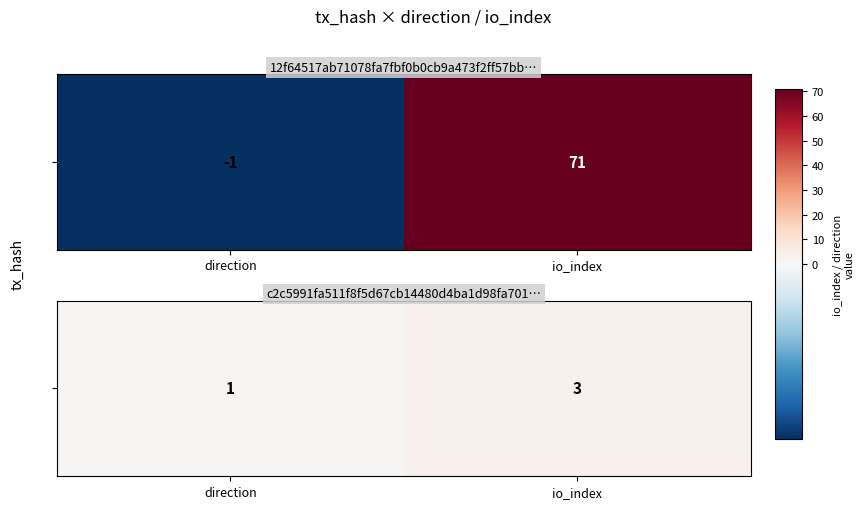

What is the smallest value displayed?

1